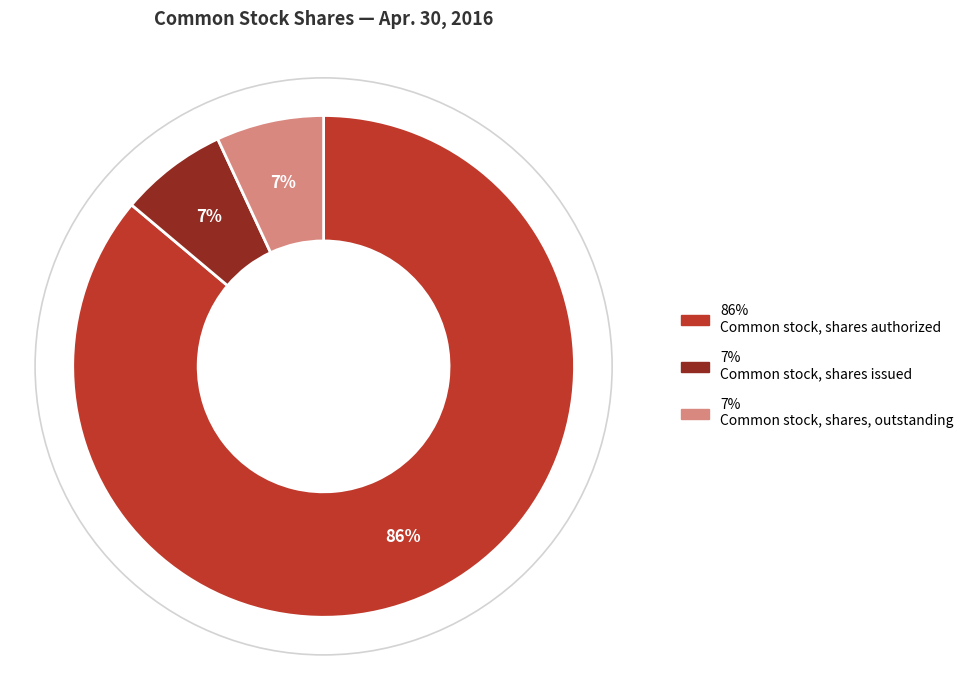

Is there a majority slice in this chart?

Yes